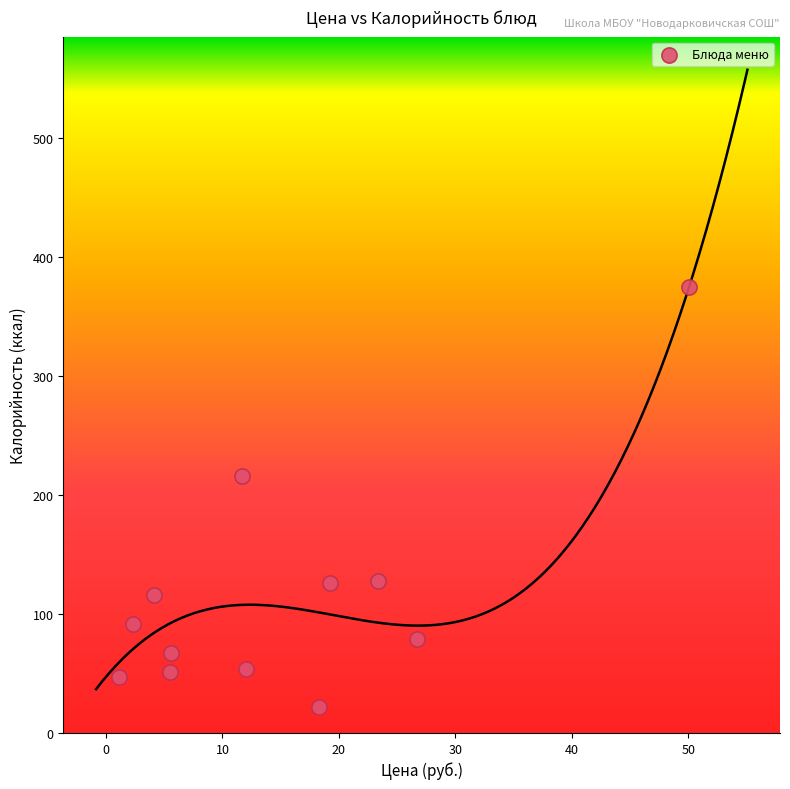

What Y value in the scatter plot is closest to 198?

216